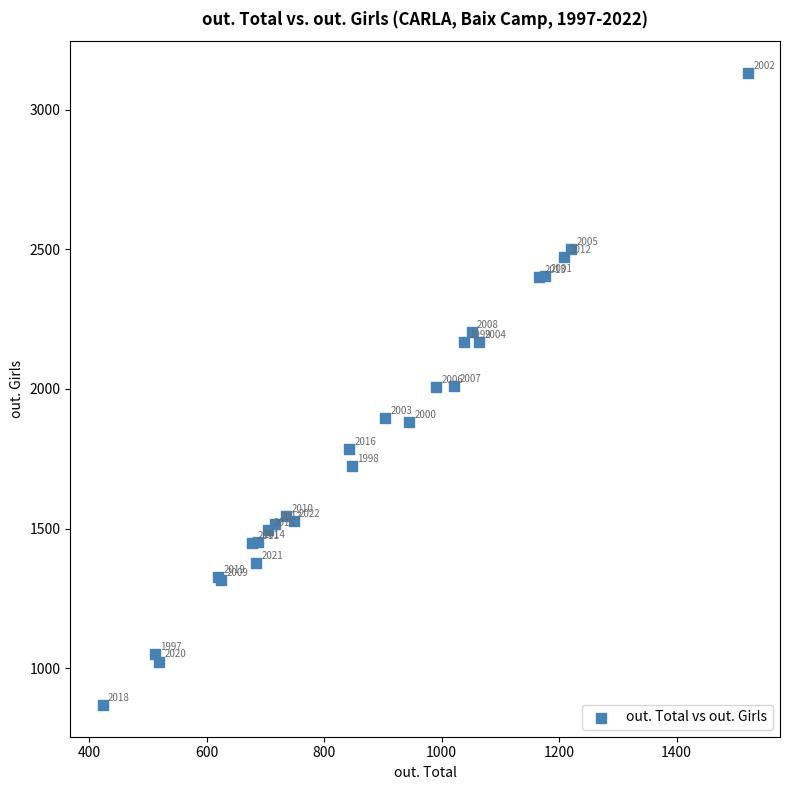

What Y value in the scatter plot is closest to 2000?

2007